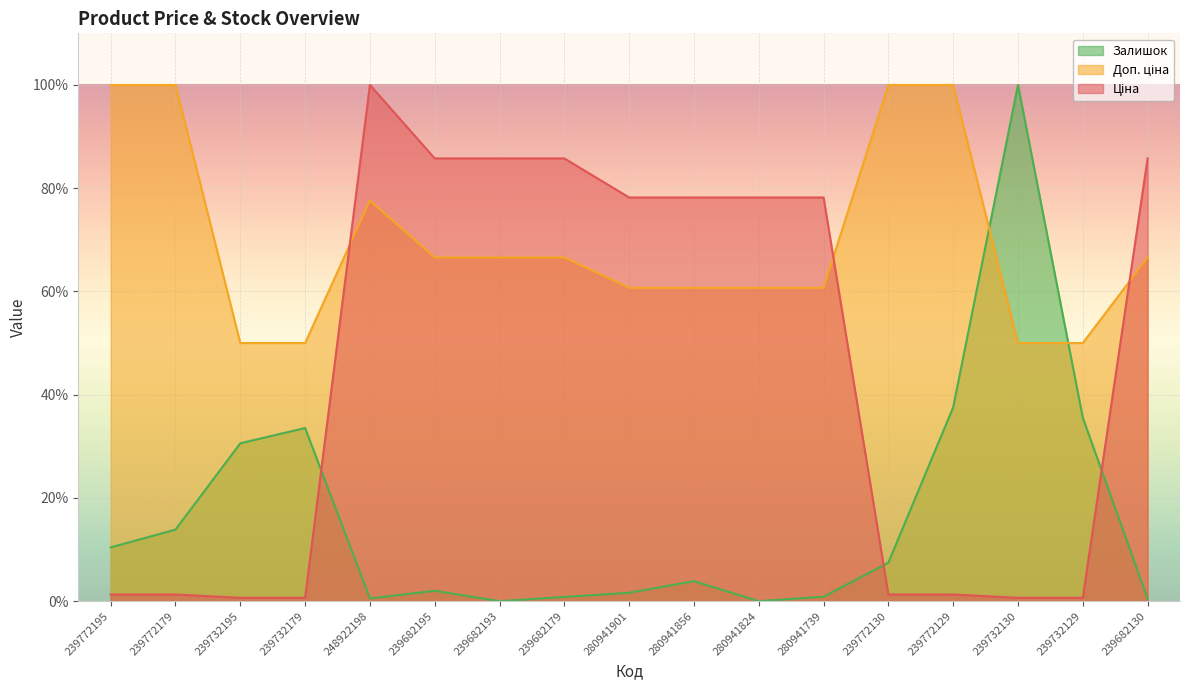

True or false: Доп. ціна has more than 0 interior local peaks.

True